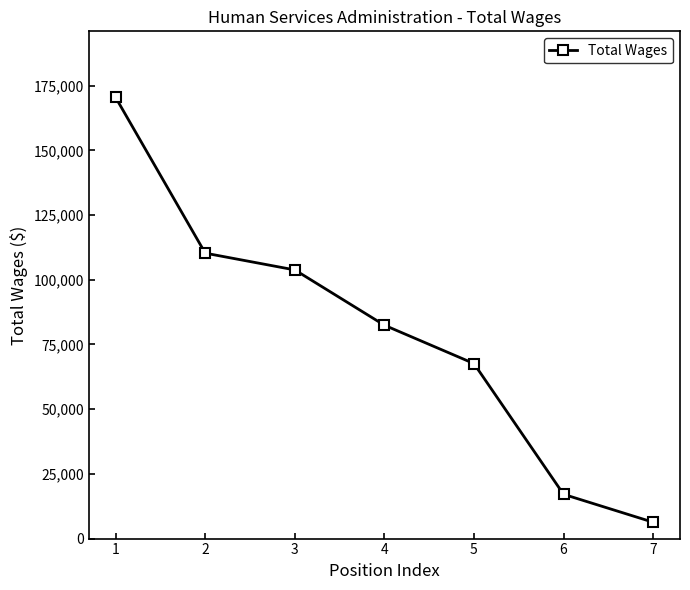

At which category does the chart reach its peak across all series?

1